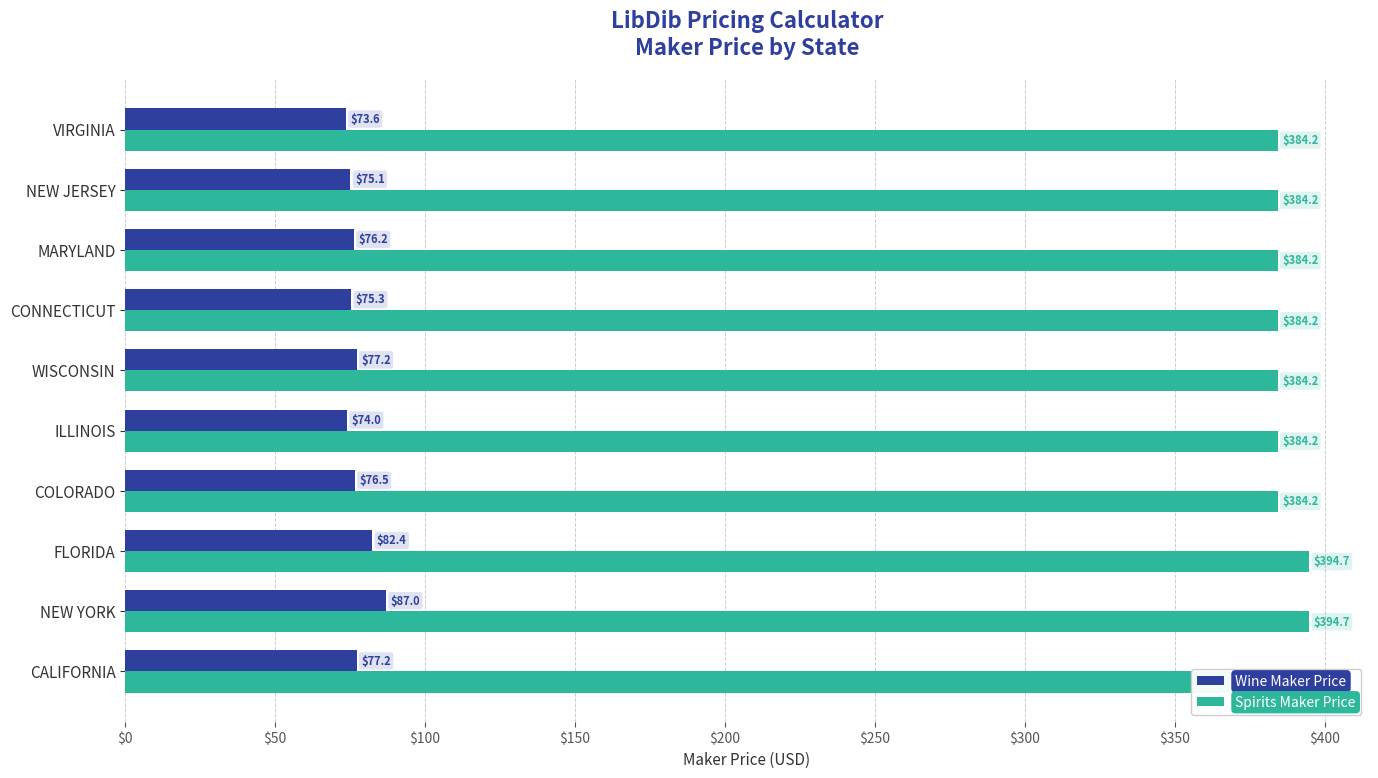

What are all the series names shown in the legend?

Wine Maker Price, Spirits Maker Price